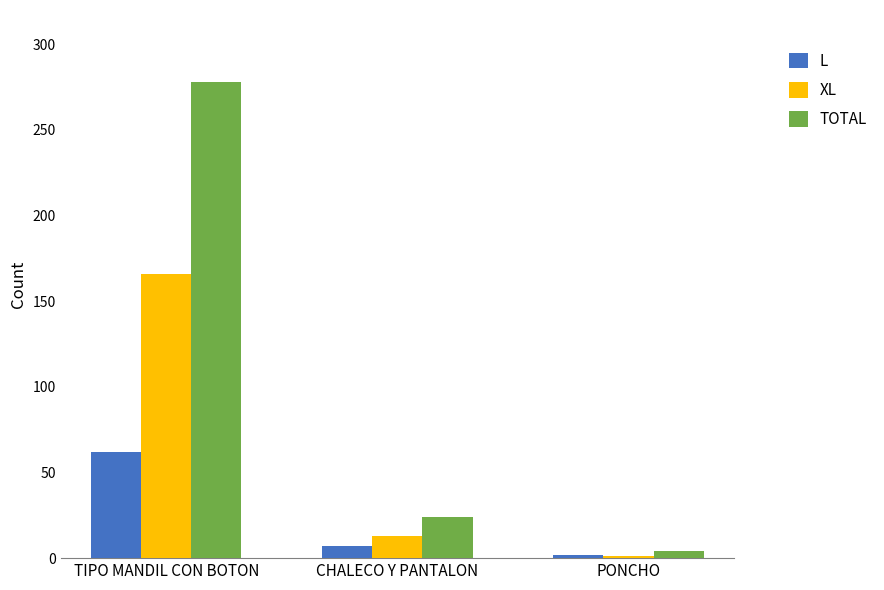

At which label does TOTAL reach its minimum?

PONCHO